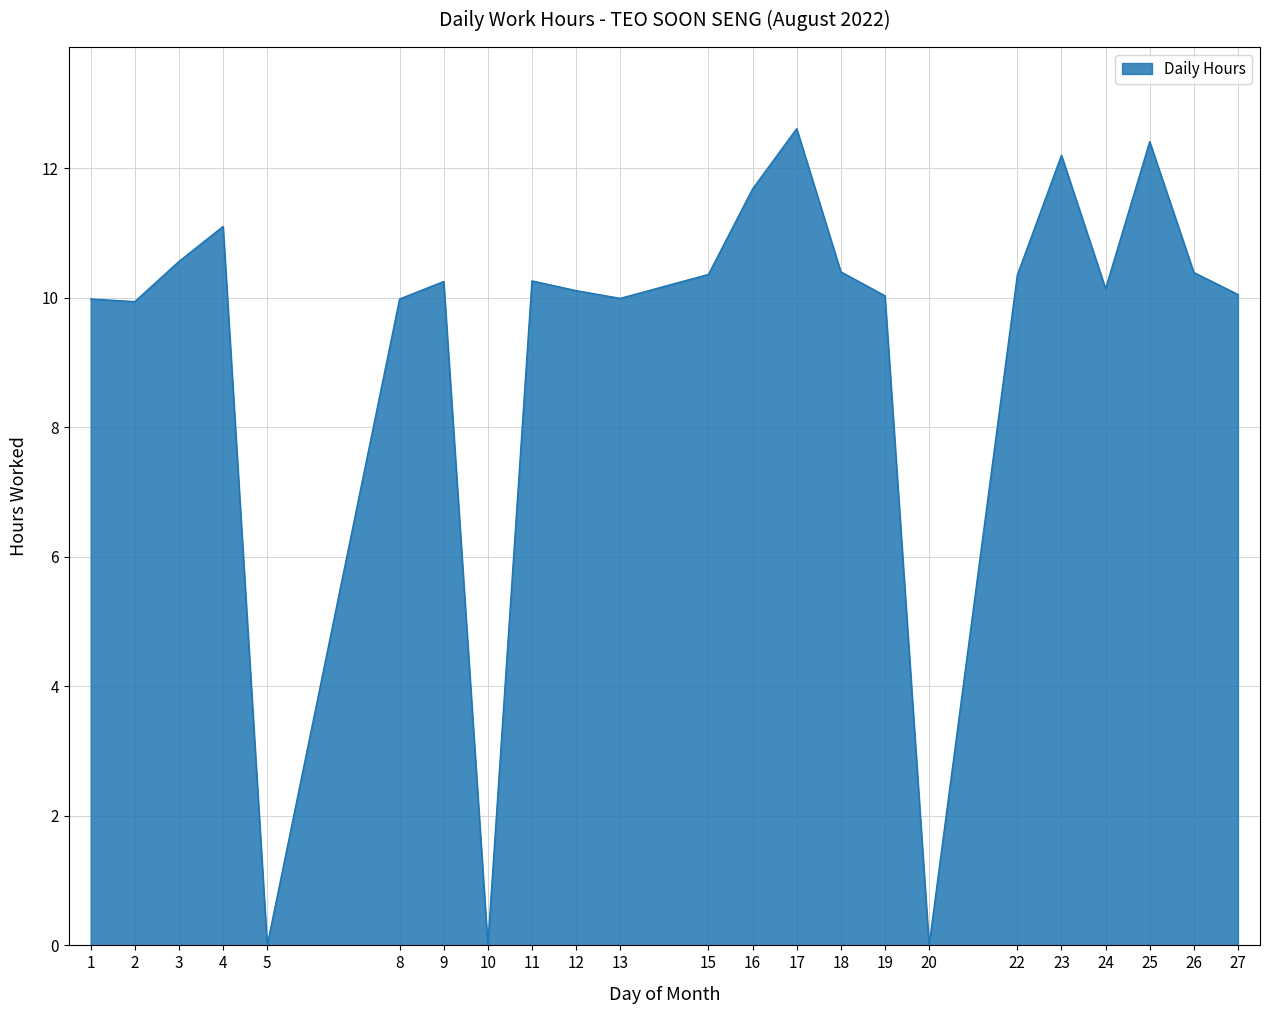

What is the difference between the second highest and second lowest values?

12.4